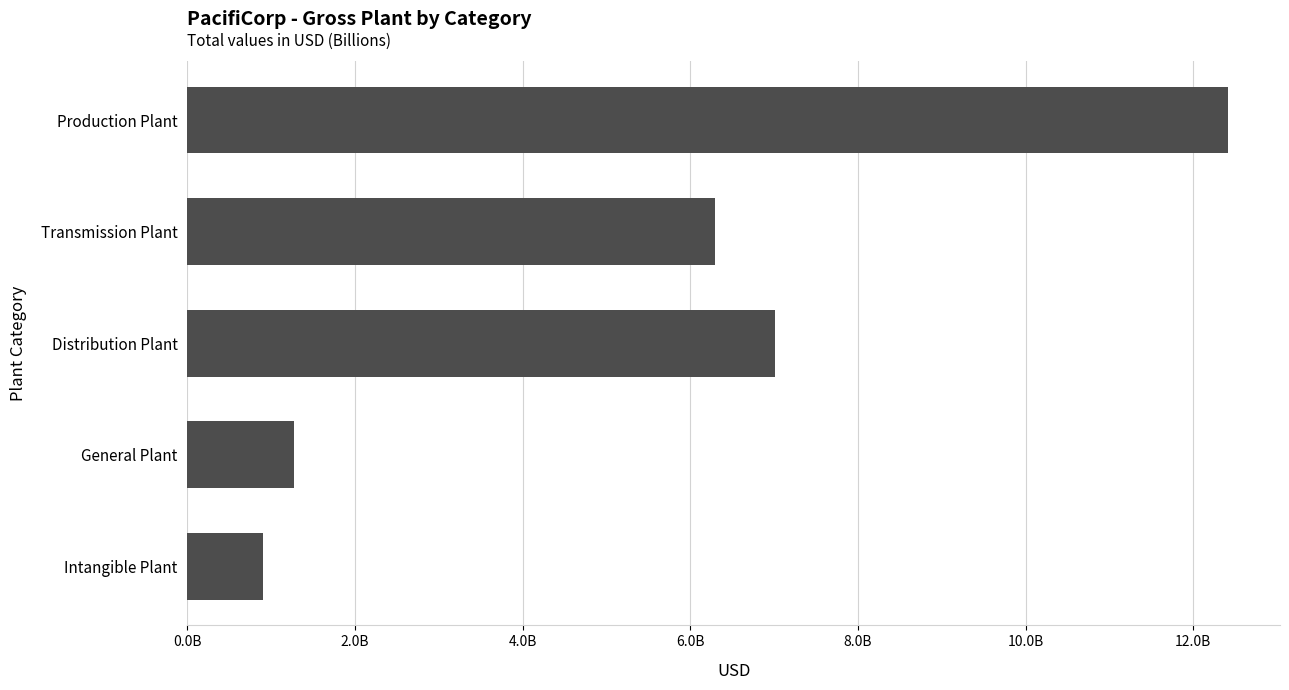

Are the bars horizontal?

Yes